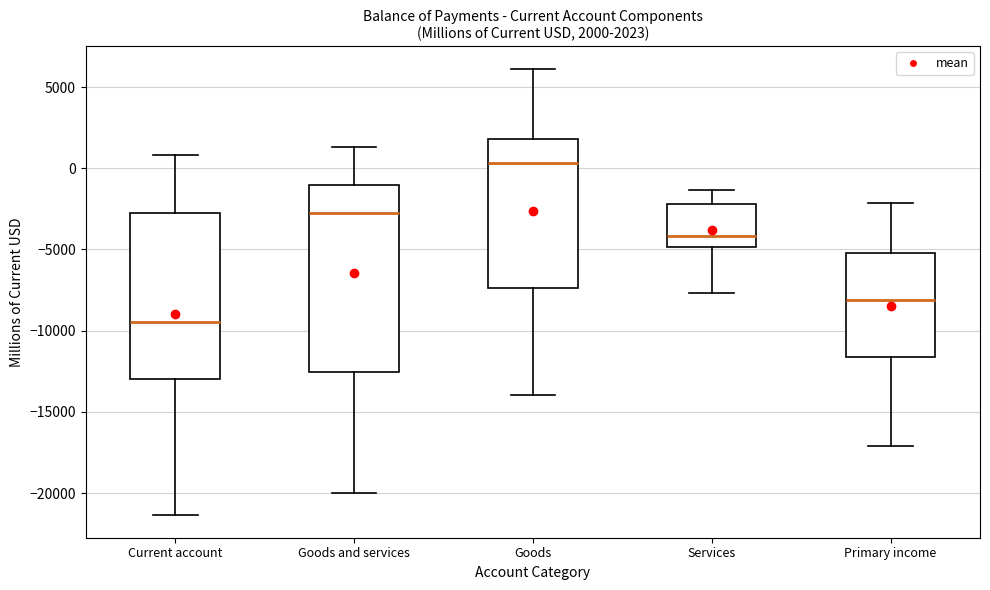

Which box is the tallest, from its lower edge to its upper edge?

Goods and services